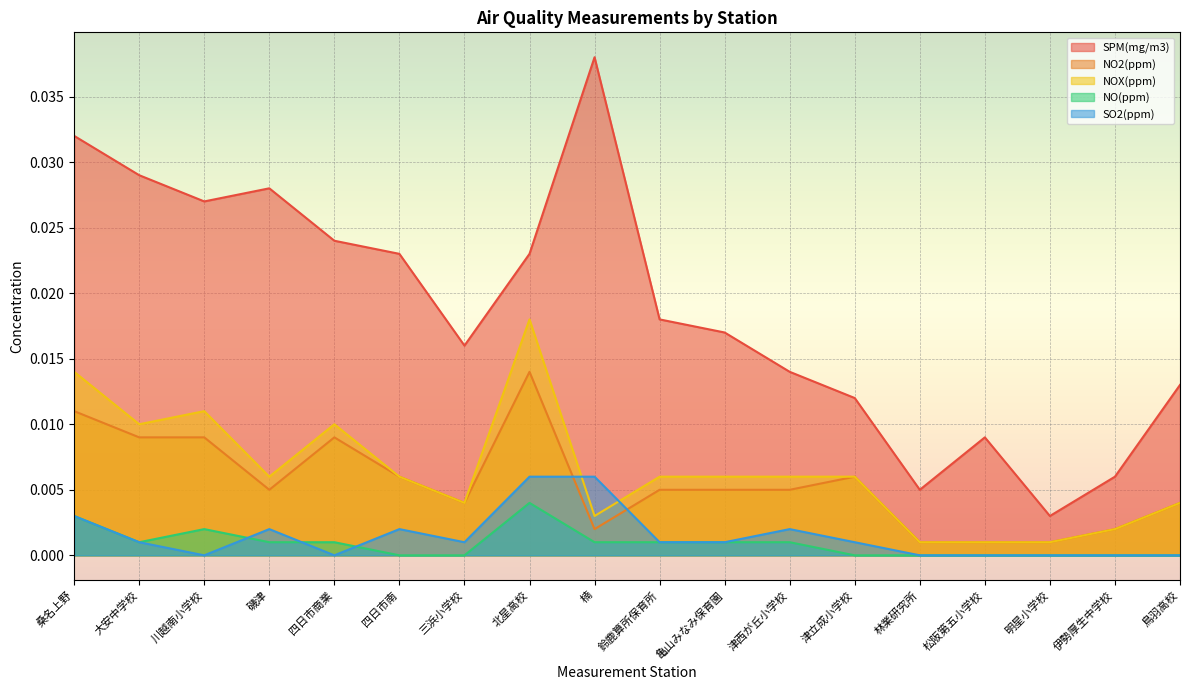

Reading left to right, extract all data points from this chart.

SPM(mg/m3): 0.0	0.0	0.0	0.0	0.0	0.0	0.0	0.0	0.0	0.0	0.0	0.0	0.0	0.0	0.0	0.0	0.0	0.0
NO2(ppm): 0.0	0.0	0.0	0.0	0.0	0.0	0.0	0.0	0.0	0.0	0.0	0.0	0.0	0.0	0.0	0.0	0.0	0.0
NOX(ppm): 0.0	0.0	0.0	0.0	0.0	0.0	0.0	0.0	0.0	0.0	0.0	0.0	0.0	0.0	0.0	0.0	0.0	0.0
NO(ppm): 0.0	0.0	0.0	0.0	0.0	0.0	0.0	0.0	0.0	0.0	0.0	0.0	0.0	0.0	0.0	0.0	0.0	0.0
SO2(ppm): 0.0	0.0	0.0	0.0	0.0	0.0	0.0	0.0	0.0	0.0	0.0	0.0	0.0	0.0	0.0	0.0	0.0	0.0